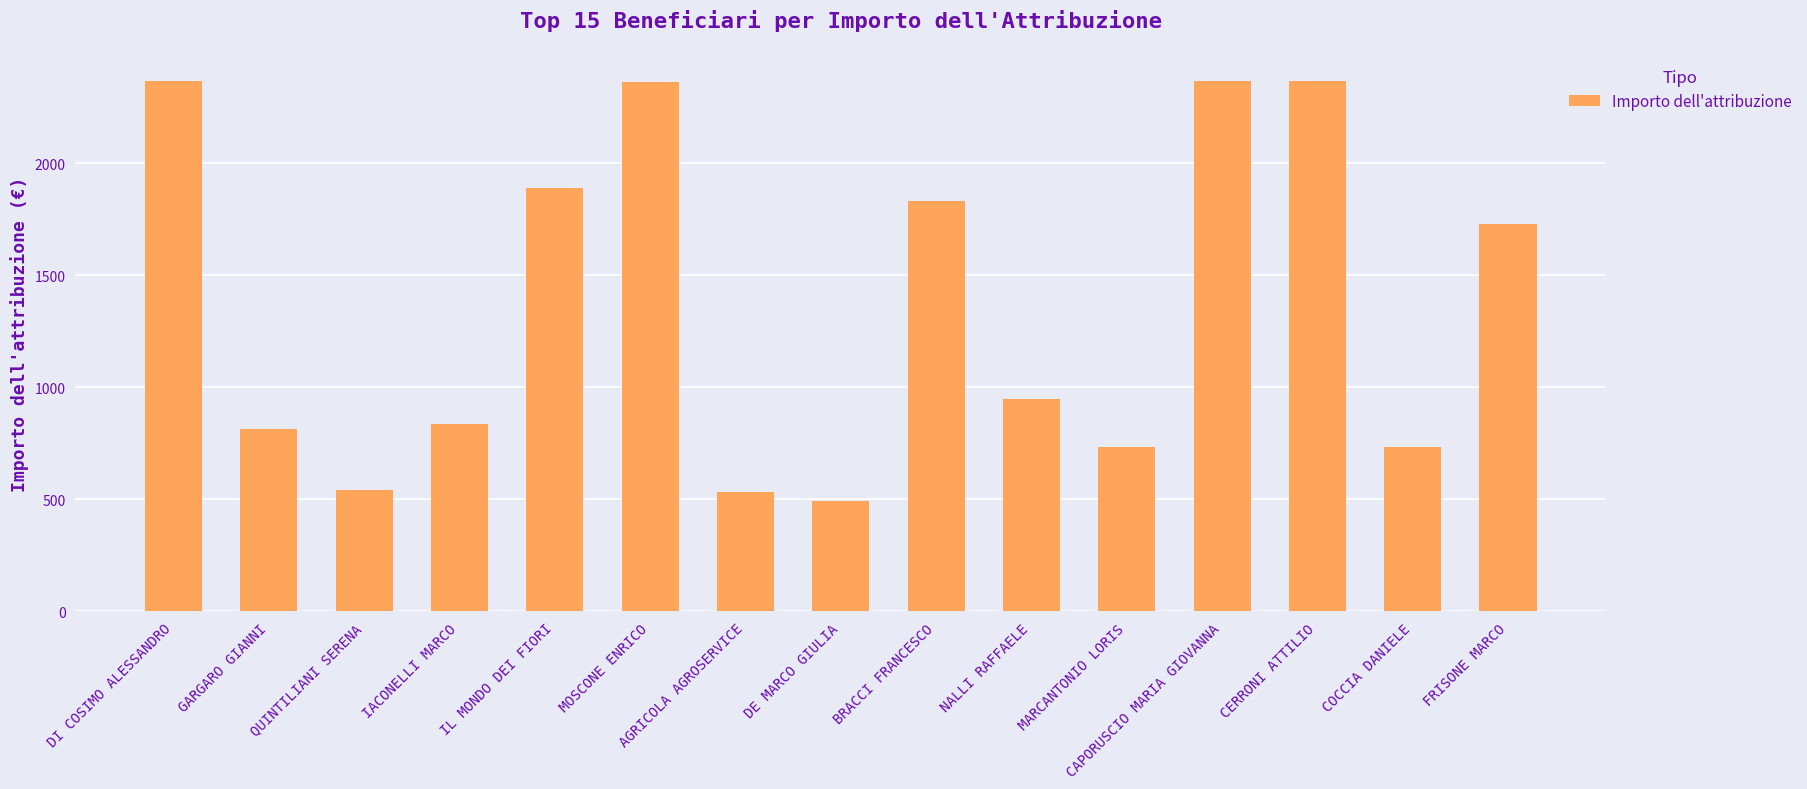

What is the minimum value shown in the chart?

493.2